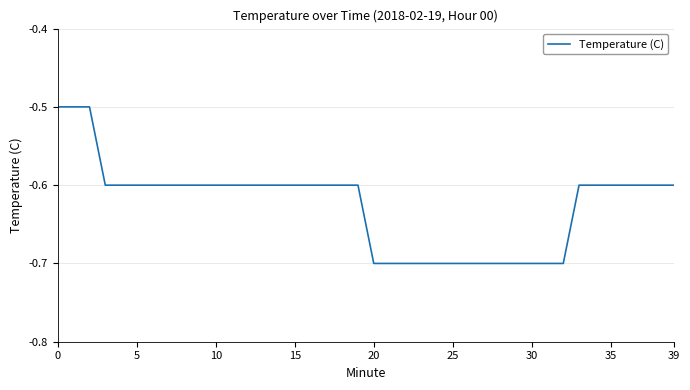

What is the smallest value displayed?

-0.7